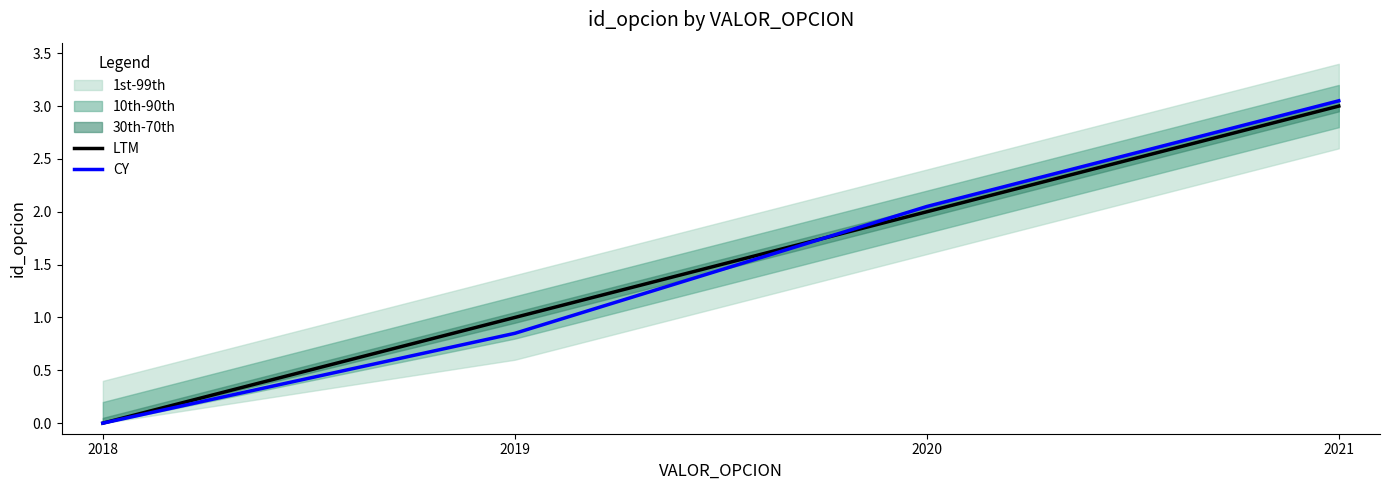

Which category has the highest value in the LTM series?

2021